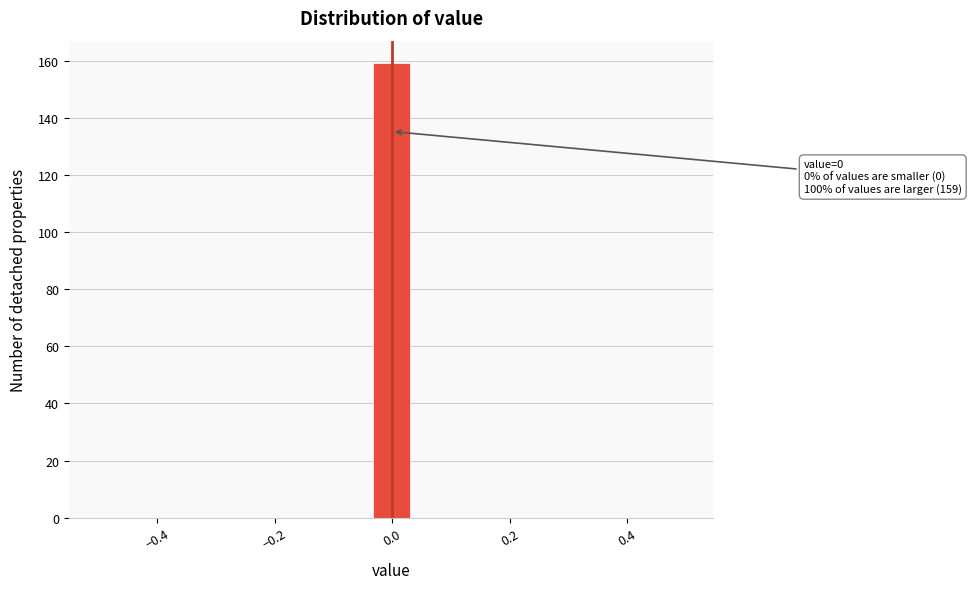

Read against the x-axis, roughly where is the centre of the tallest bar?

0.00